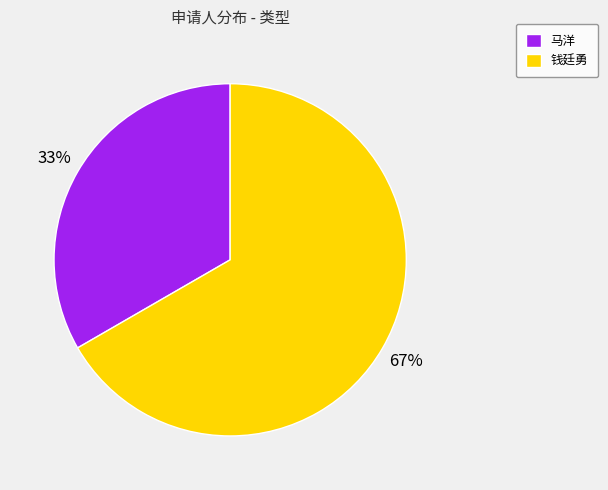

What percentage is the 马洋 slice, to the nearest percent?

33%